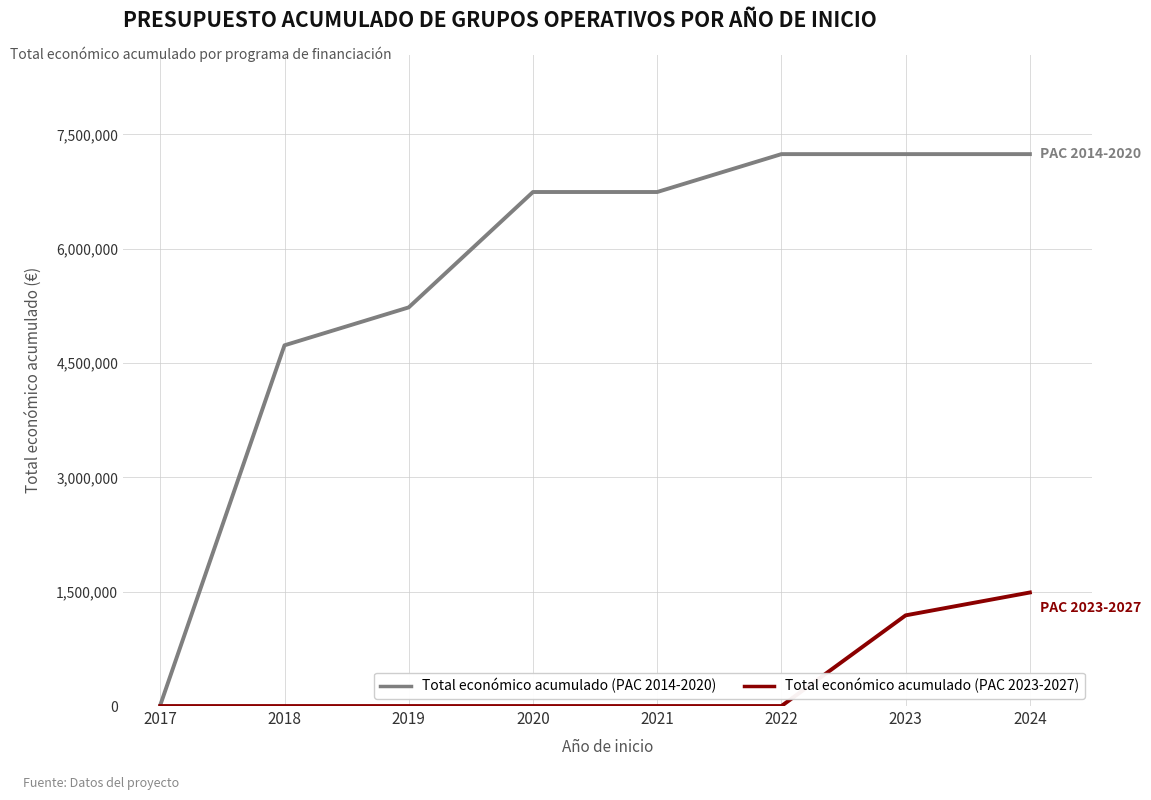

At how many categories does at least one series exceed 5585785?

5